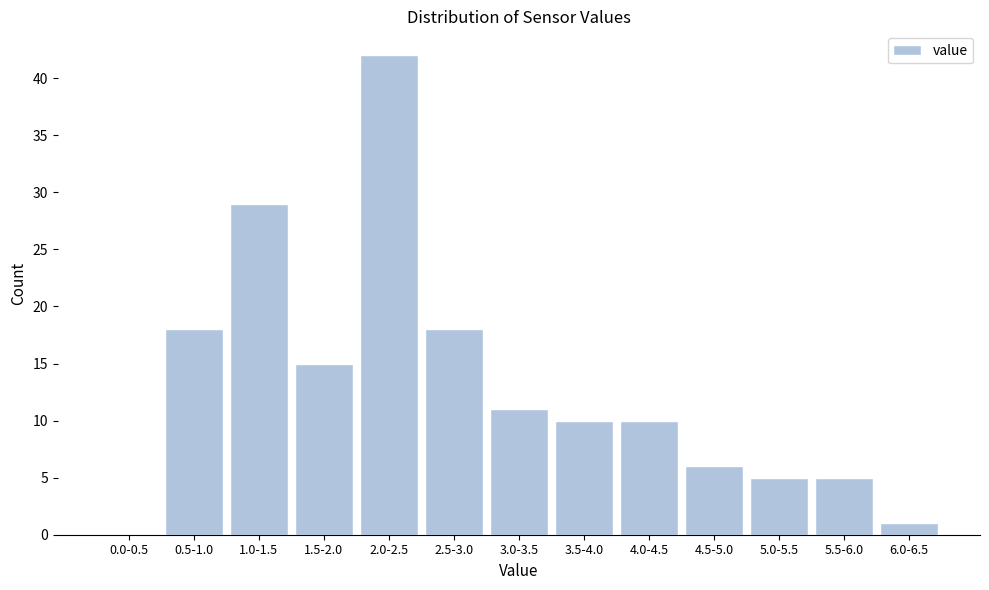

Reading right to left, what are all the values shown in this chart?

6.0-6.5=1	5.5-6.0=5	5.0-5.5=5	4.5-5.0=6	4.0-4.5=10	3.5-4.0=10	3.0-3.5=11	2.5-3.0=18	2.0-2.5=42	1.5-2.0=15	1.0-1.5=29	0.5-1.0=18	0.0-0.5=0